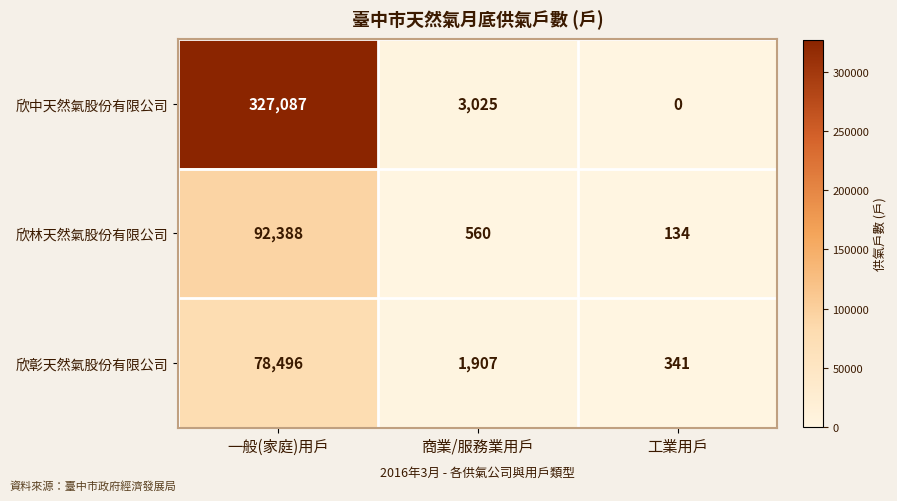

Reading left to right, extract all data points from this chart.

欣中天然氣股份有限公司: 327087	3025	0
欣林天然氣股份有限公司: 92388	560	134
欣彰天然氣股份有限公司: 78496	1907	341